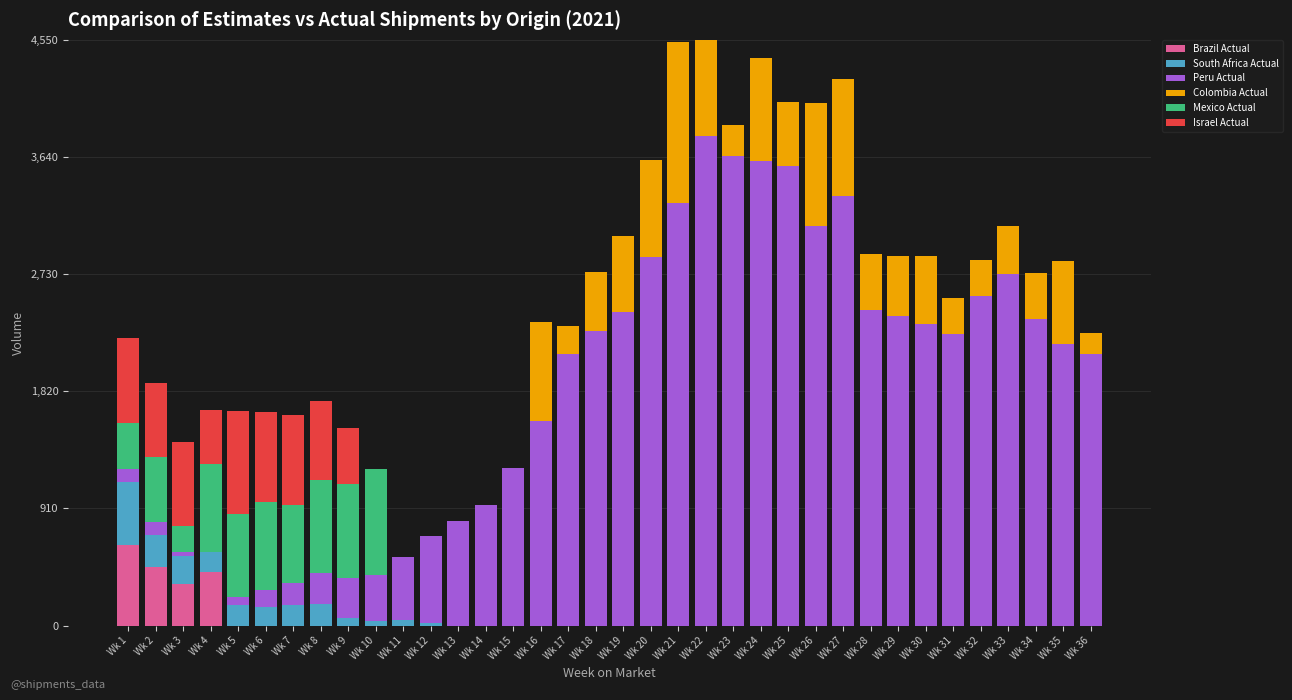

What is the total value across all series at Wk 29?

2869.1